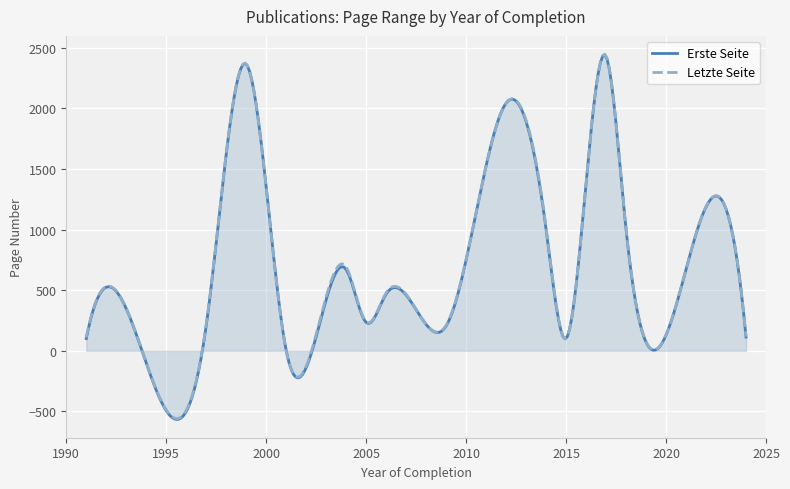

True or false: Letzte Seite and Erste Seite cross at least once.

False